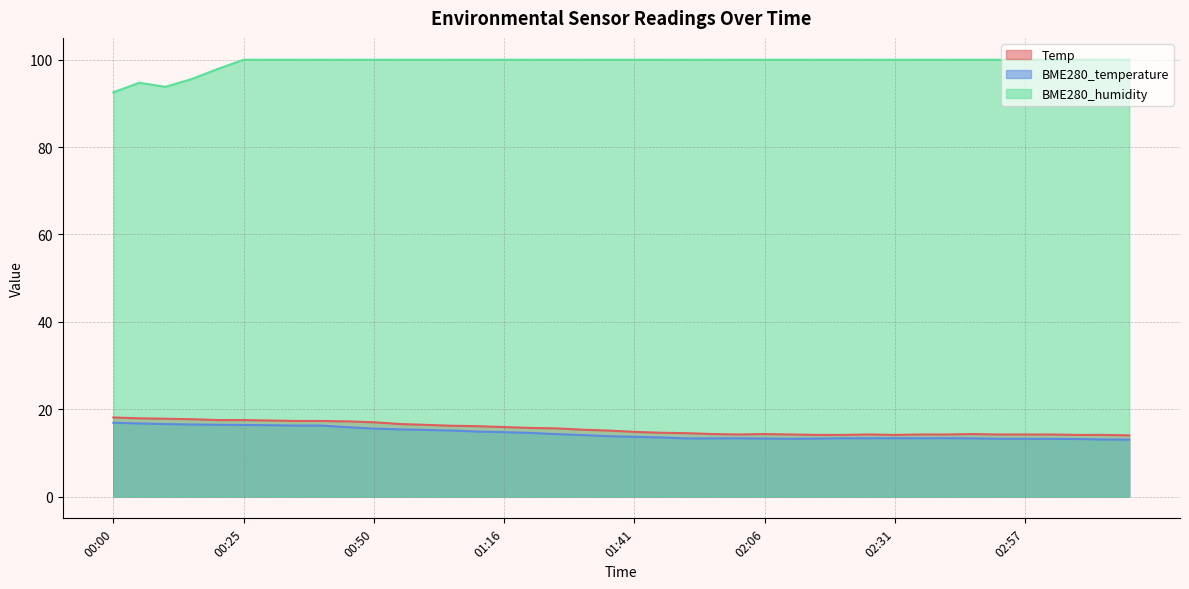

What is the sum of all BME280_humidity values?

3974.5